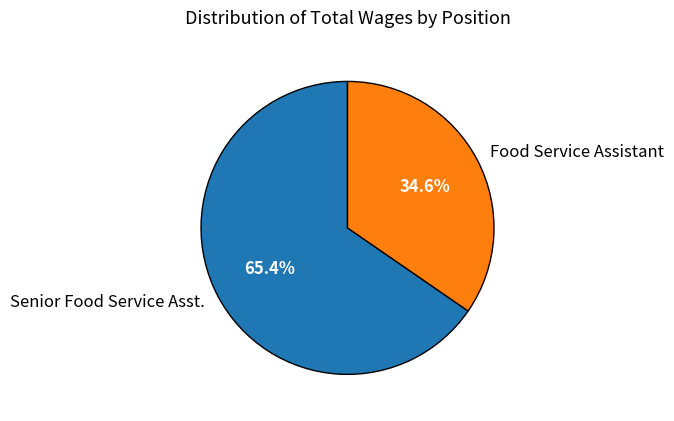

How many slices are in this pie chart?

2